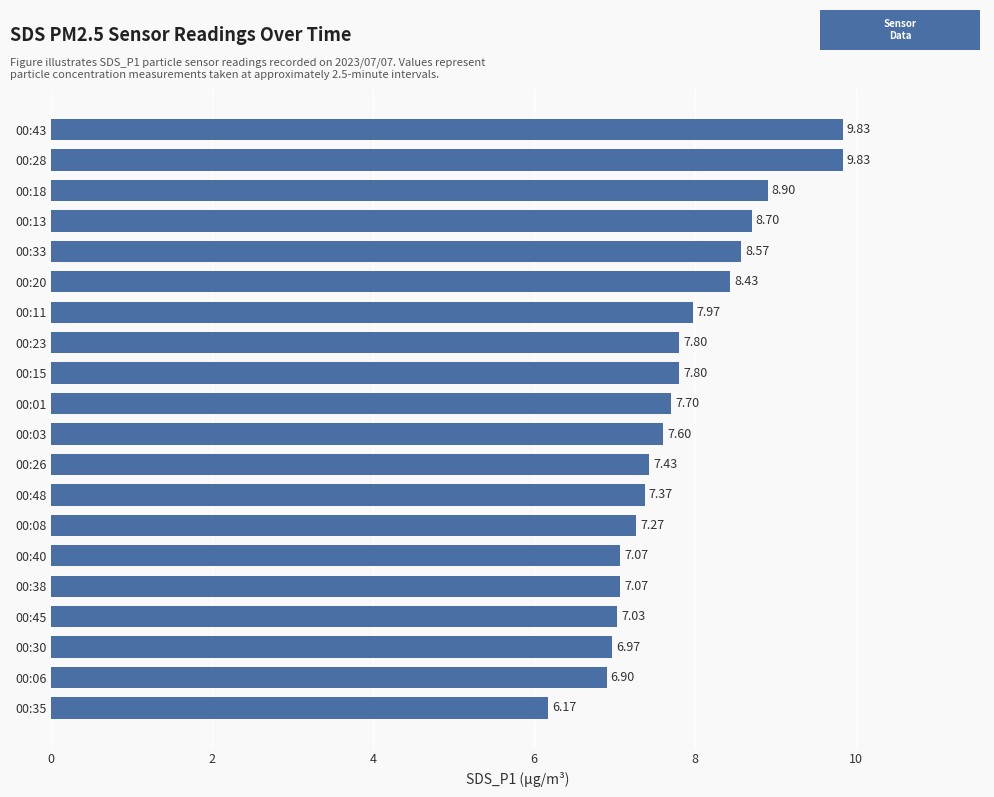

What is the difference between the second highest and minimum values?

3.7